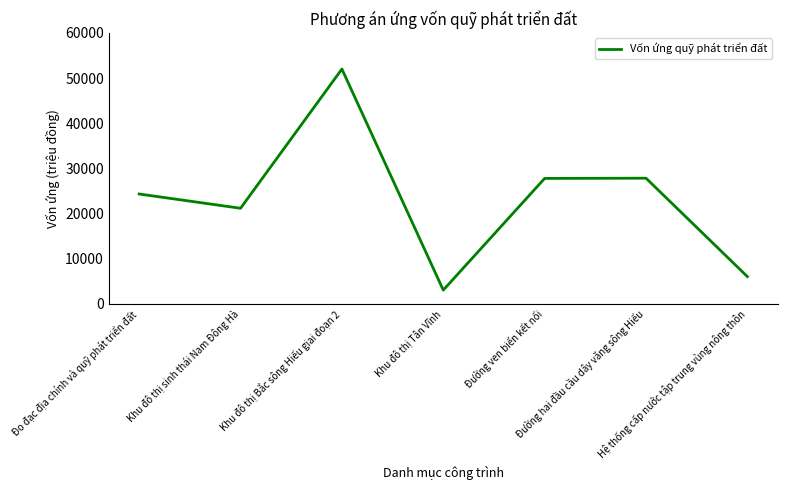

At which category does the chart reach its peak across all series?

Khu đô thị Bắc sông Hiếu giai đoạn 2